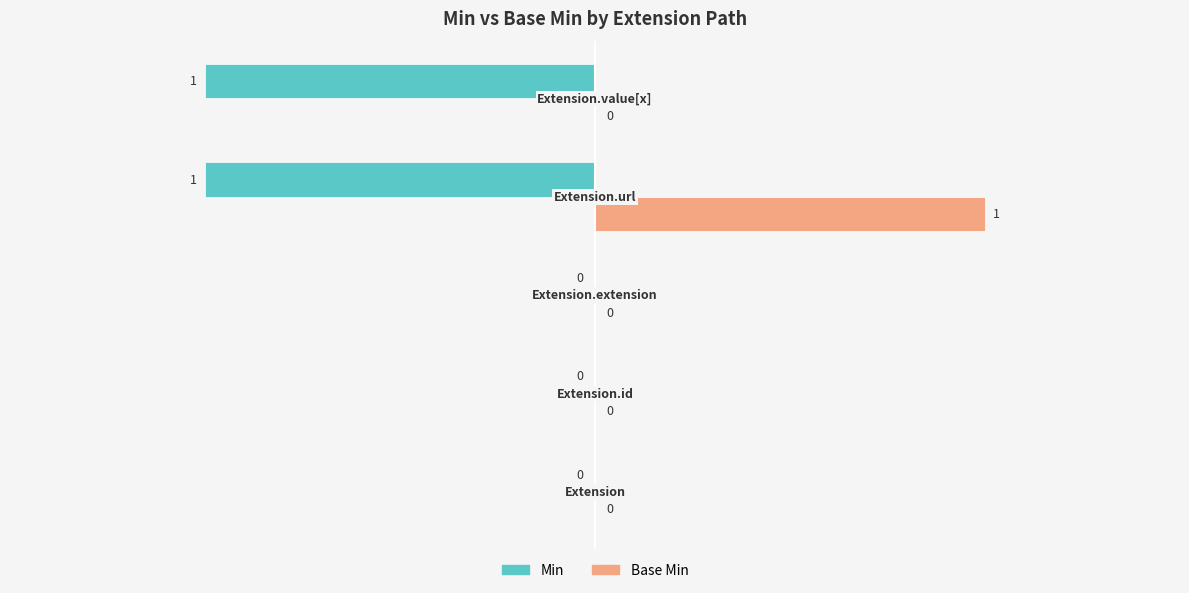

Which series has the largest total across all categories?

Base Min